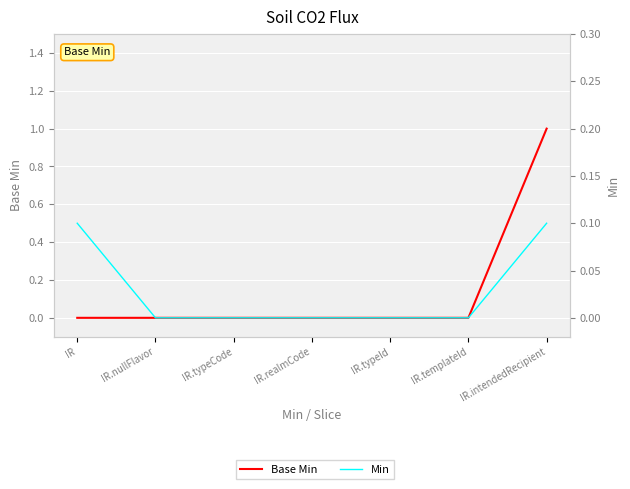

The Base Min series shows -0.3 at IR.typeCode. True or false?

False